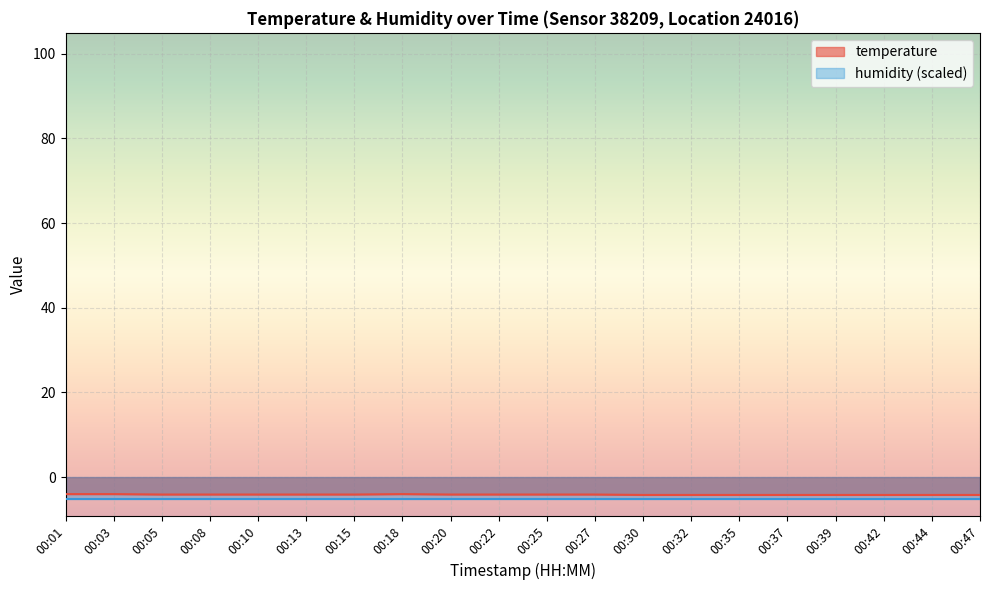

Reading left to right, what are all the values shown in this chart?

00:01=-4.0	00:03=-4.0	00:05=-4.1	00:08=-4.1	00:10=-4.1	00:13=-4.1	00:15=-4.1	00:18=-4.0	00:20=-4.1	00:22=-4.1	00:25=-4.1	00:27=-4.1	00:30=-4.2	00:32=-4.2	00:35=-4.2	00:37=-4.2	00:39=-4.2	00:42=-4.2	00:44=-4.2	00:47=-4.2